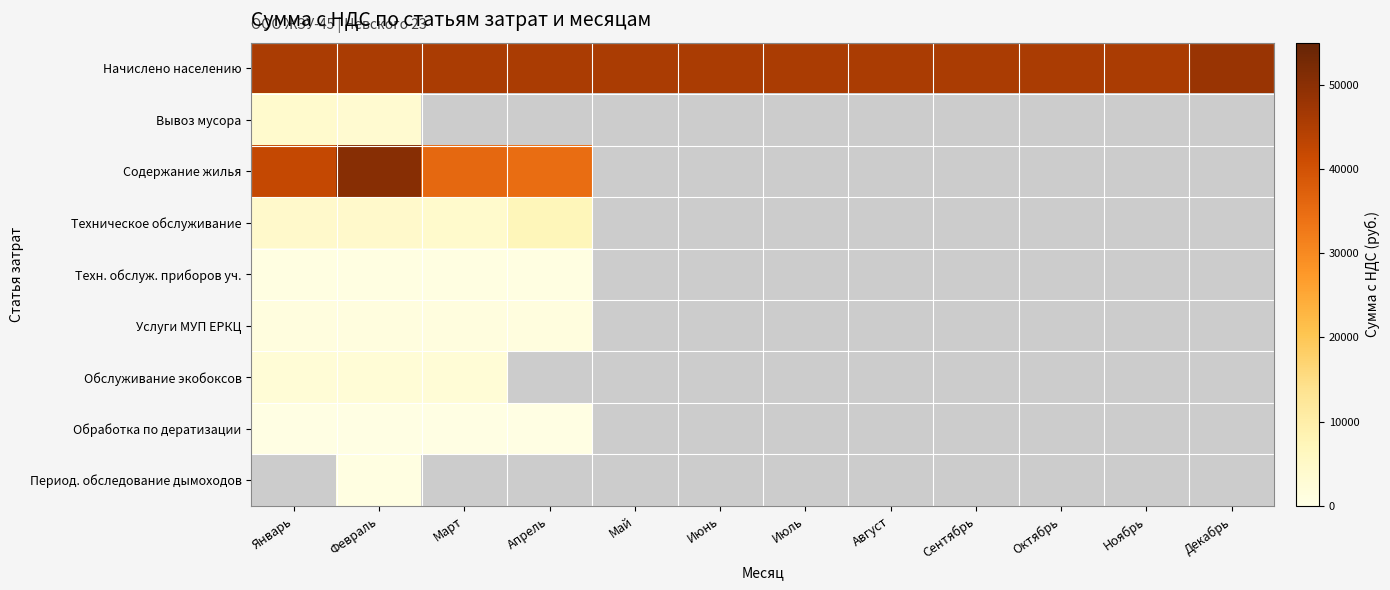

Read the Содержание жилья value at Февраль.

50320.7